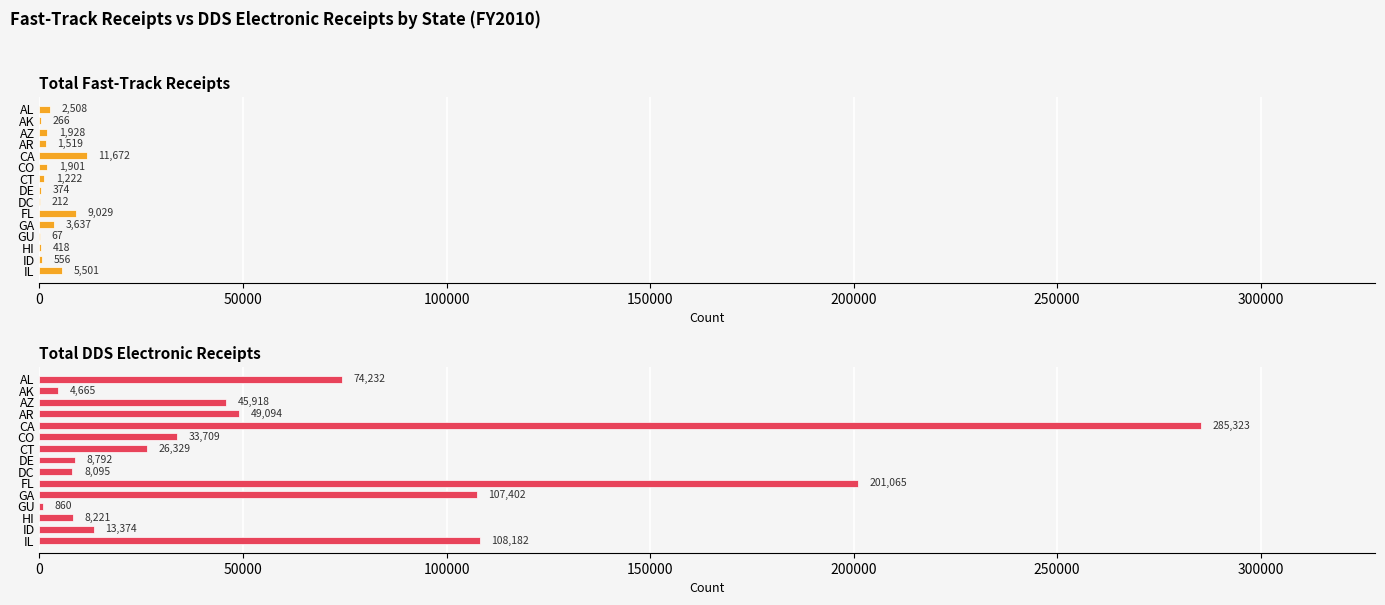

What is the average value of the Total DDS Electronic Receipts series?

65017